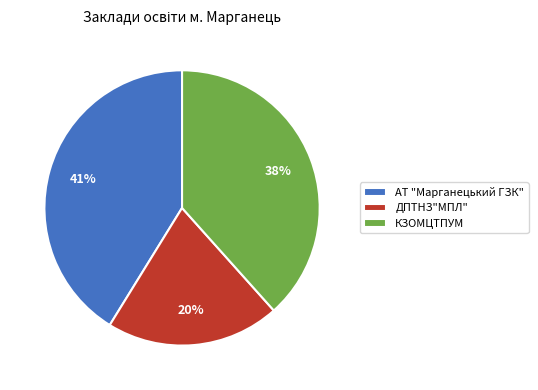

Is the sum of КЗОМЦТПУМ and АТ "Марганецький ГЗК" greater than half?

Yes